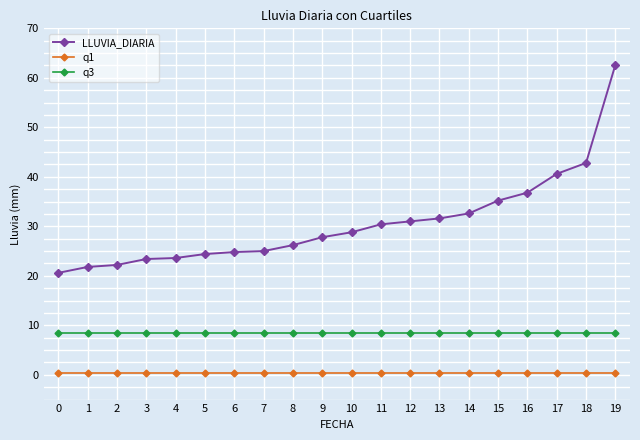

Rank the series at 11 from lowest to highest value.

q1, q3, LLUVIA_DIARIA